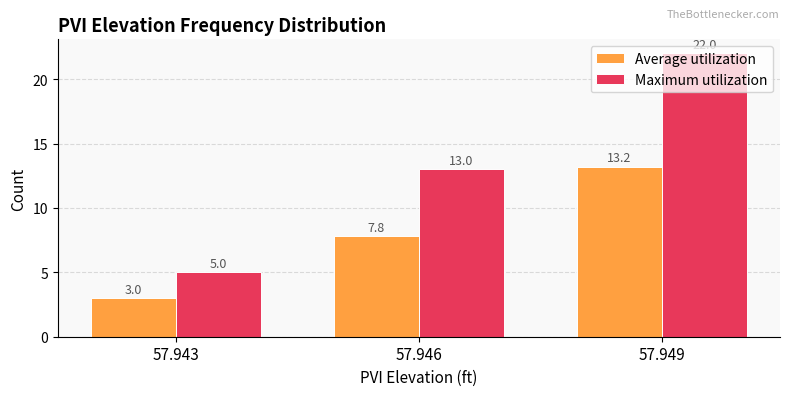

Rank the series by their average value, from highest to lowest.

Maximum utilization, Average utilization